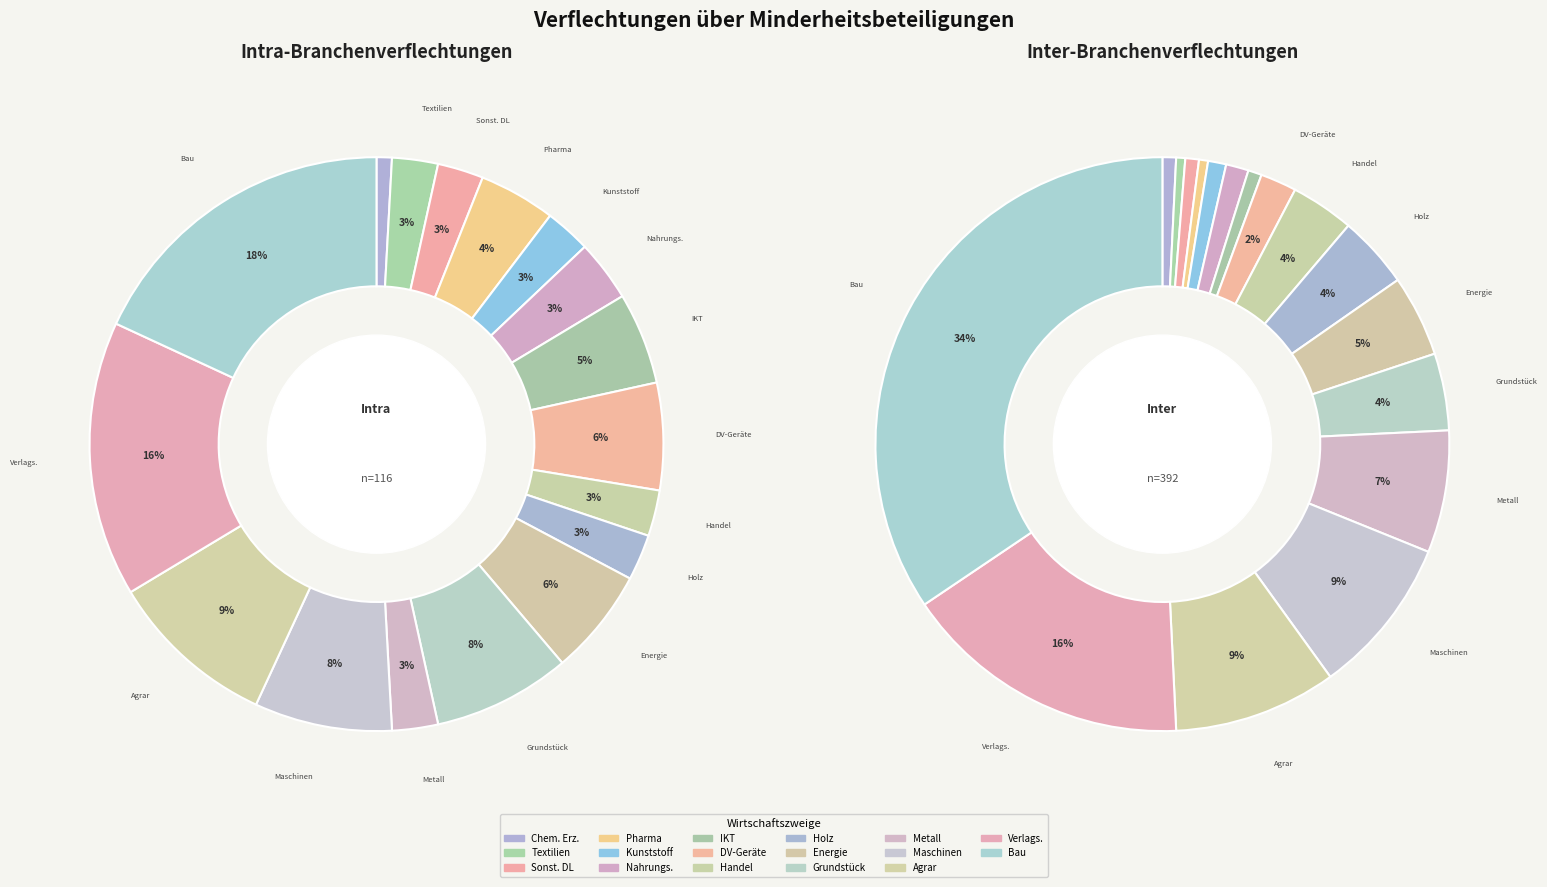

What percentage is the Sonstige Dienstleistungen (407) slice, to the nearest percent?

1%